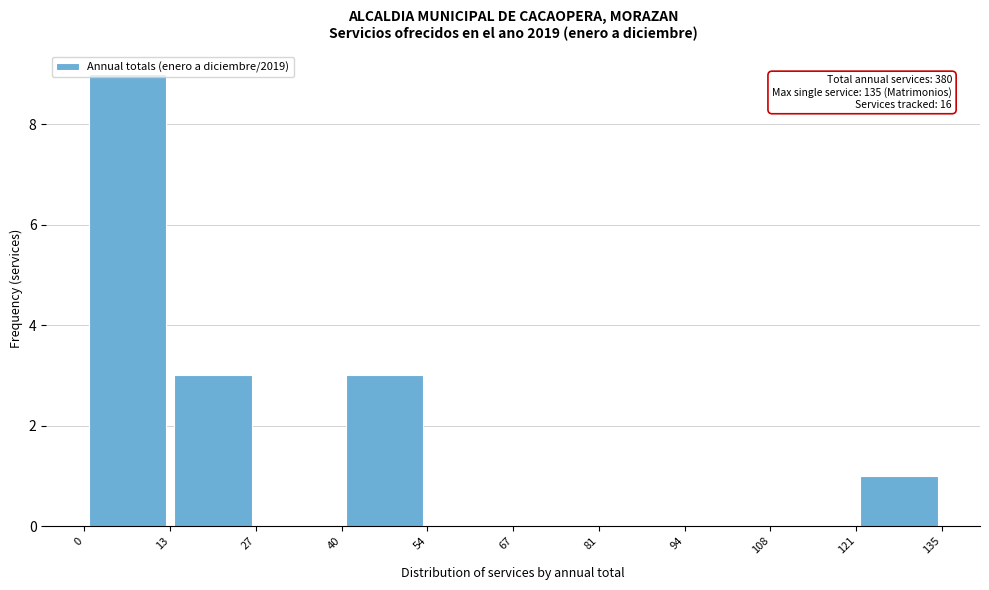

Over which range of the x-axis is the bar tallest?

0 to 13